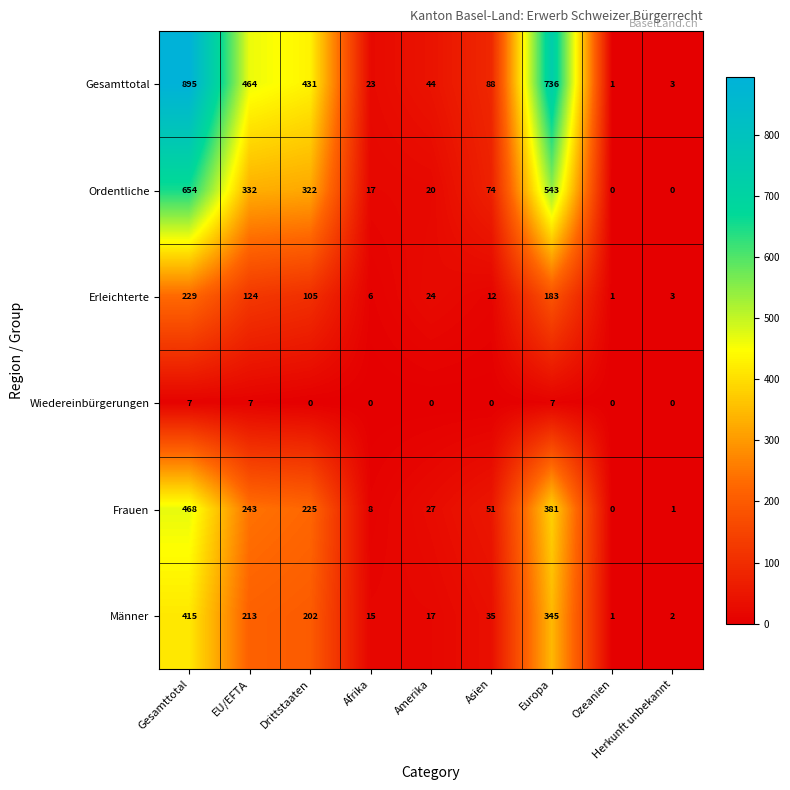

What is the greatest value displayed?

895